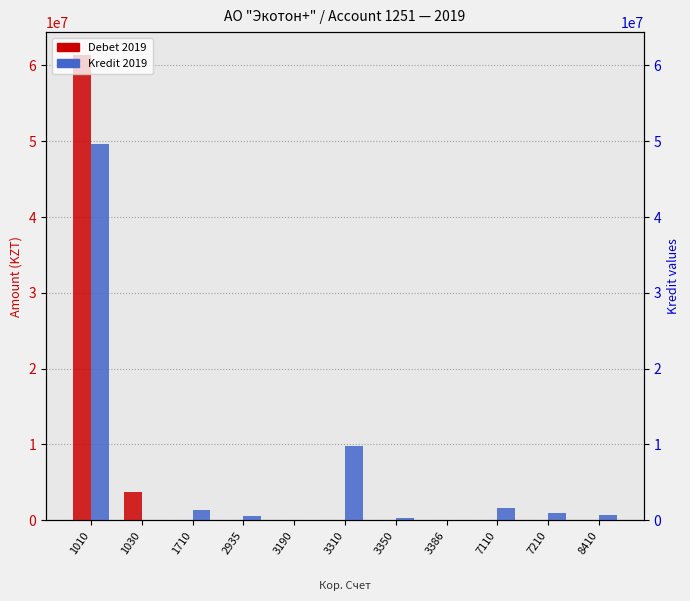

Does the chart contain stacked bars?

No